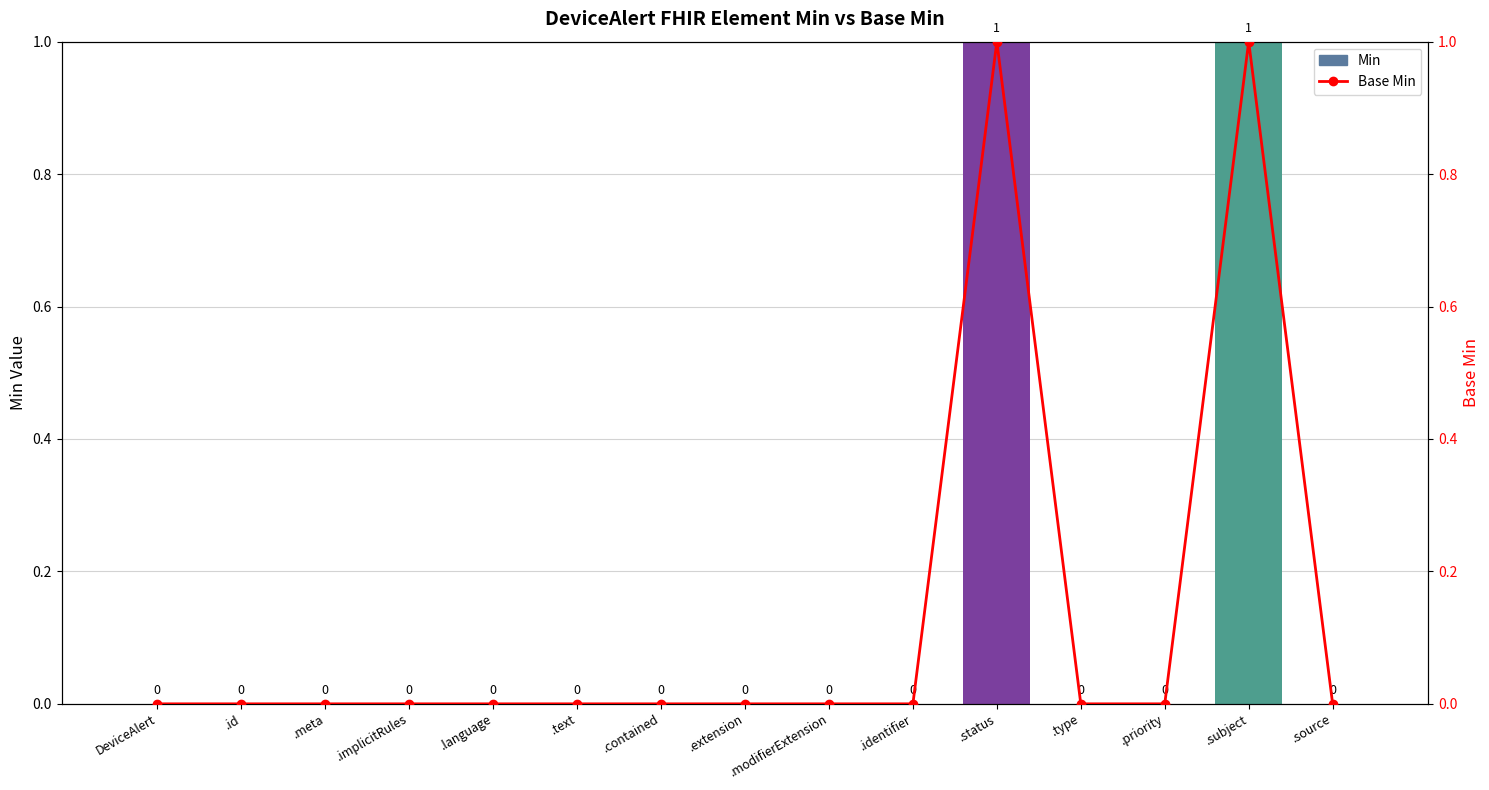

What are all the series names shown in the legend?

Min, Base Min